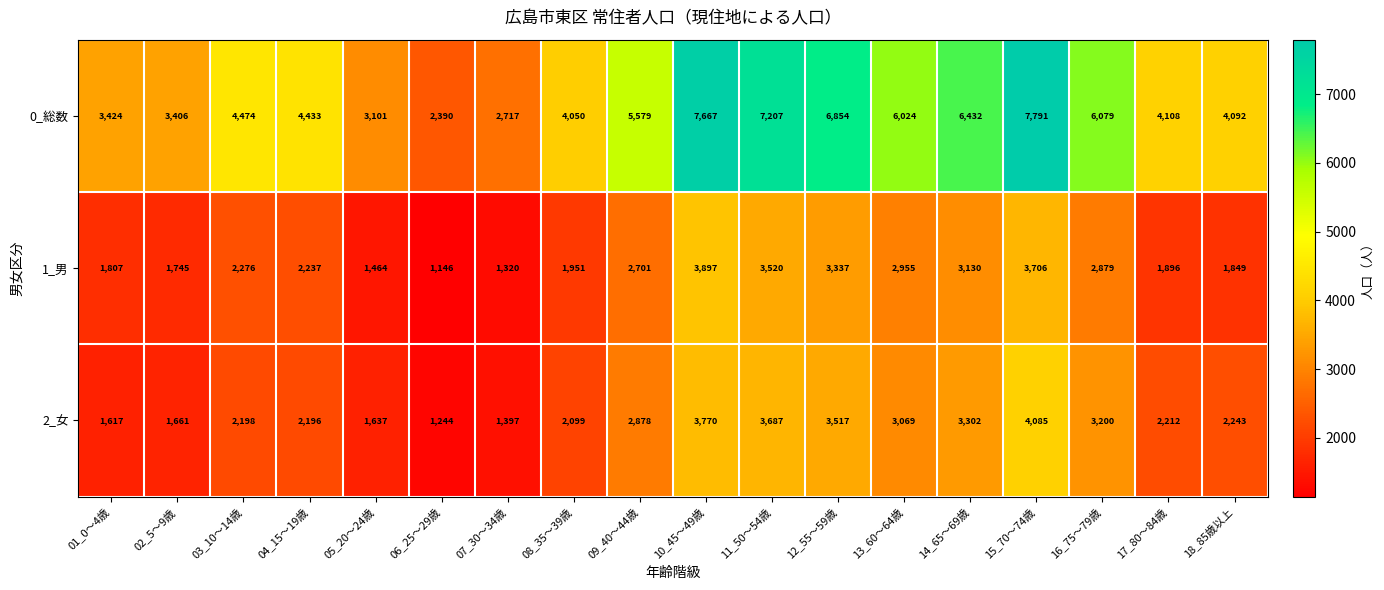

What value does the 1_男 series have at 07_30～34歳, to the nearest 100?

1300